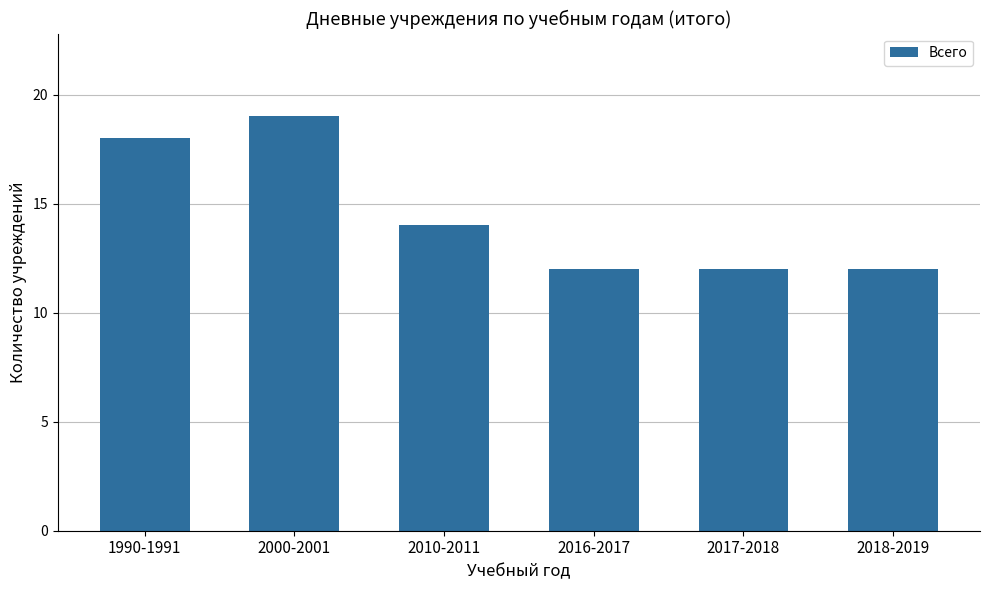

What is the sum of the values at 2017-2018 and 2000-2001?

31